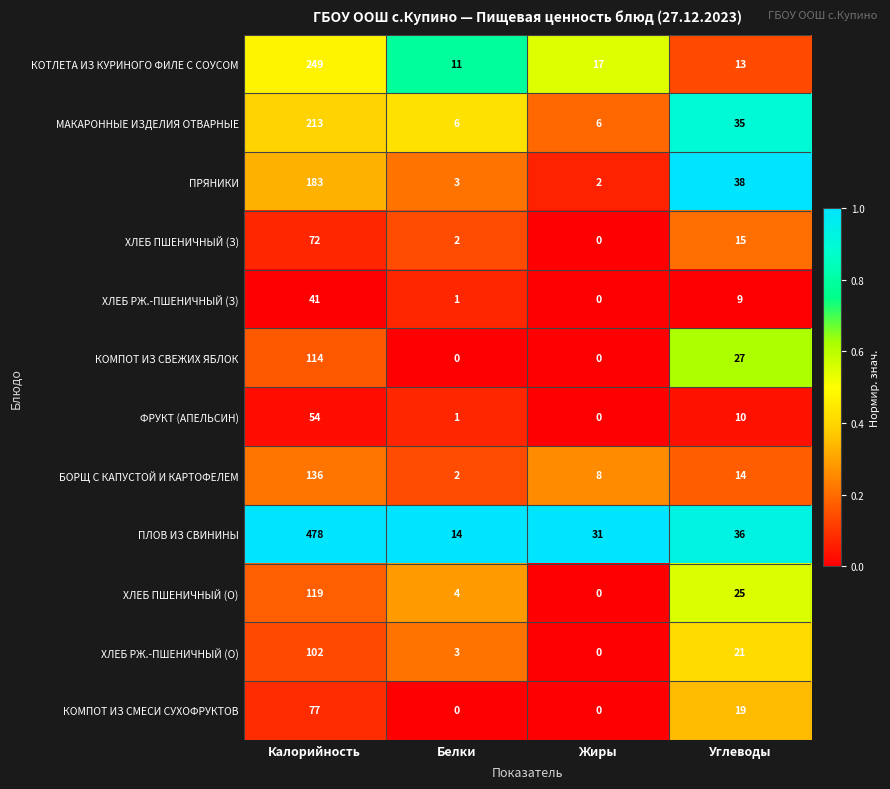

The value of МАКАРОННЫЕ ИЗДЕЛИЯ ОТВАРНЫЕ at Углеводы is 60. True or false?

False